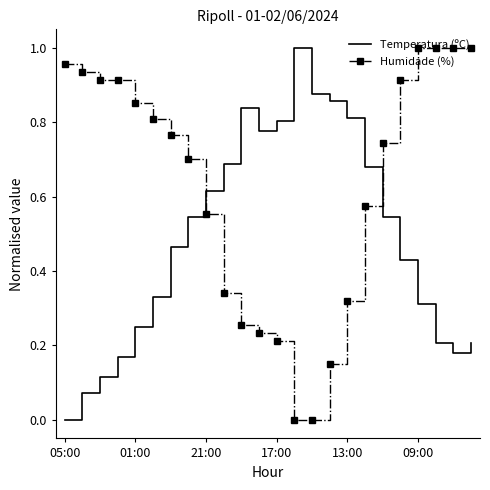

True or false: Temperatura (ºC) and Humidade (%) cross at least once.

True